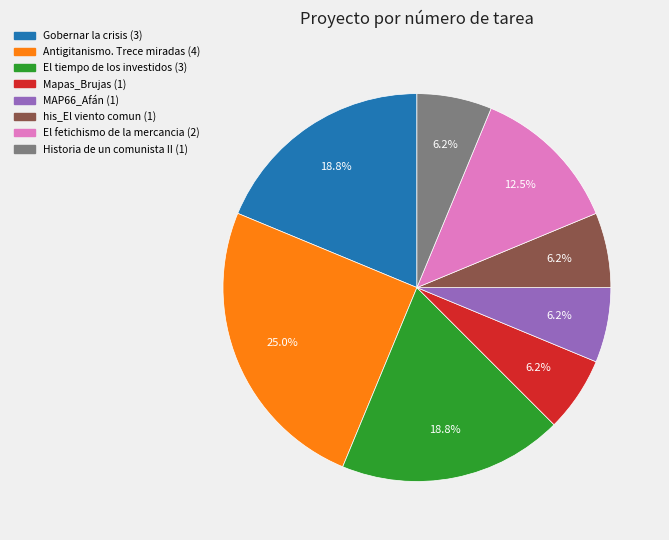

Count the number of slices in the pie.

8